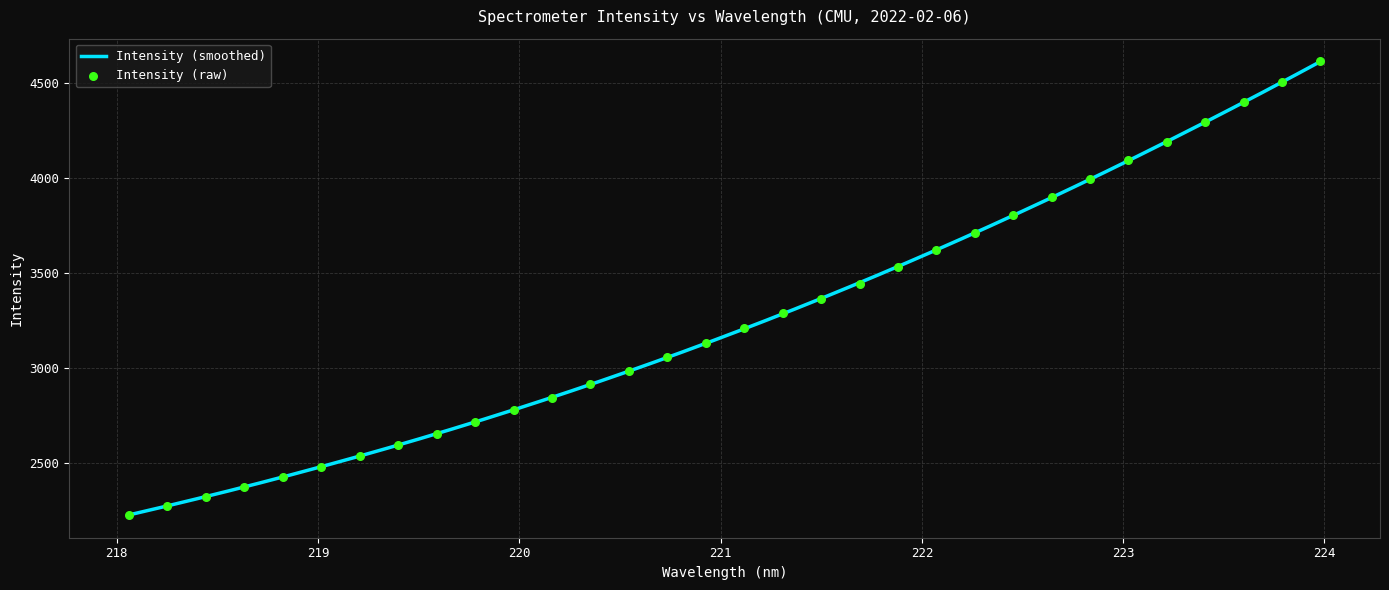

Approximately how many times larger is the value at 222.8355 compared to 219.3979?

1.5